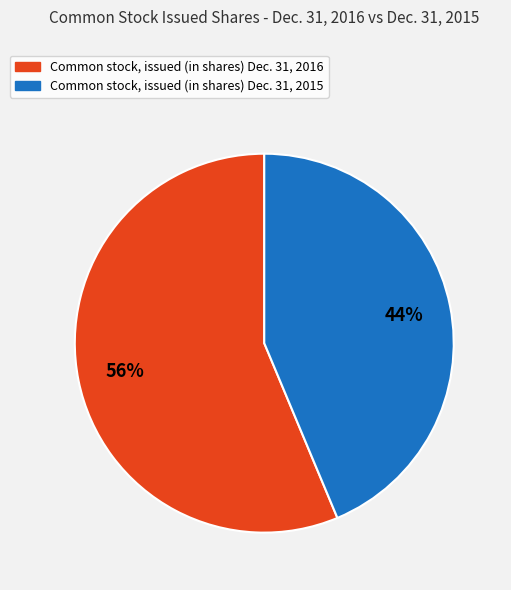

How many segments does this pie chart have?

2